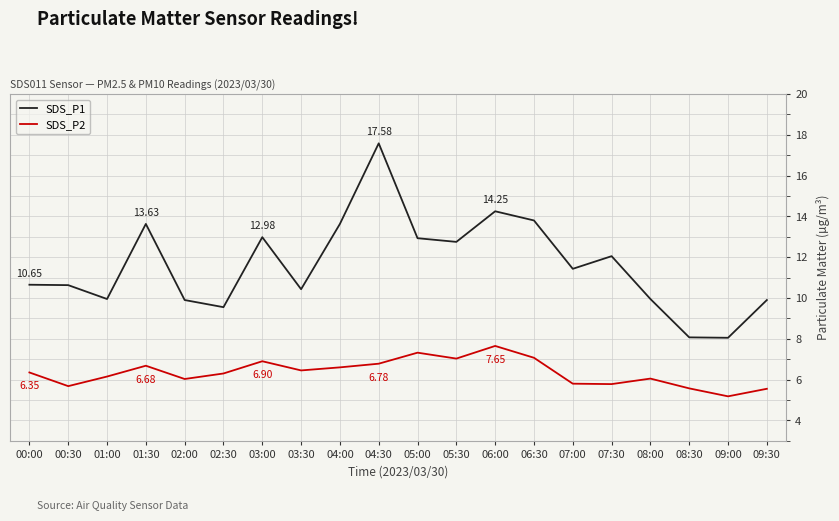

Which series changed the most between 04:00 and 06:00?

SDS_P2